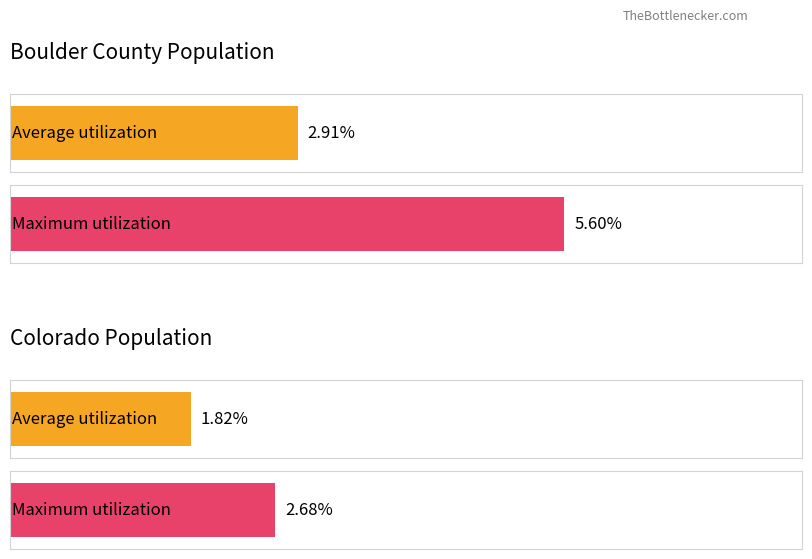

What are all the series names shown in the legend?

Average utilization, Maximum utilization